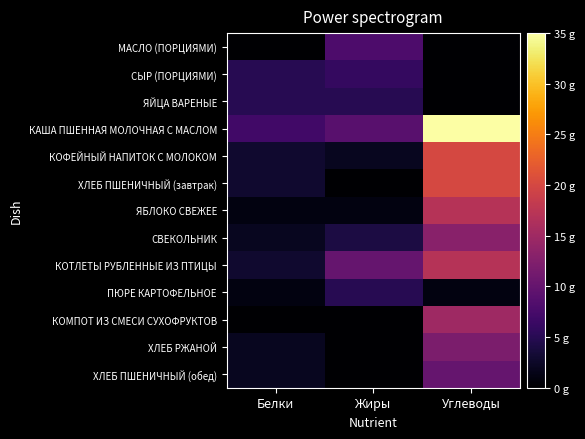

Reading left to right, extract all data points from this chart.

МАСЛО (ПОРЦИЯМИ): Белки=0	Жиры=8	Углеводы=0
СЫР (ПОРЦИЯМИ): Белки=5	Жиры=6	Углеводы=0
ЯЙЦА ВАРЕНЫЕ: Белки=5	Жиры=5	Углеводы=0
КАША ПШЕННАЯ МОЛОЧНАЯ С МАСЛОМ: Белки=7	Жиры=9	Углеводы=35
КОФЕЙНЫЙ НАПИТОК С МОЛОКОМ: Белки=3	Жиры=2	Углеводы=20
ХЛЕБ ПШЕНИЧНЫЙ (завтрак): Белки=3	Жиры=0	Углеводы=20
ЯБЛОКО СВЕЖЕЕ: Белки=1	Жиры=1	Углеводы=17
СВЕКОЛЬНИК: Белки=2	Жиры=4	Углеводы=13
КОТЛЕТЫ РУБЛЕННЫЕ ИЗ ПТИЦЫ: Белки=3	Жиры=10	Углеводы=17
ПЮРЕ КАРТОФЕЛЬНОЕ: Белки=1	Жиры=5	Углеводы=1
КОМПОТ ИЗ СМЕСИ СУХОФРУКТОВ: Белки=0	Жиры=0	Углеводы=15
ХЛЕБ РЖАНОЙ: Белки=2	Жиры=0	Углеводы=12
ХЛЕБ ПШЕНИЧНЫЙ (обед): Белки=2	Жиры=0	Углеводы=10